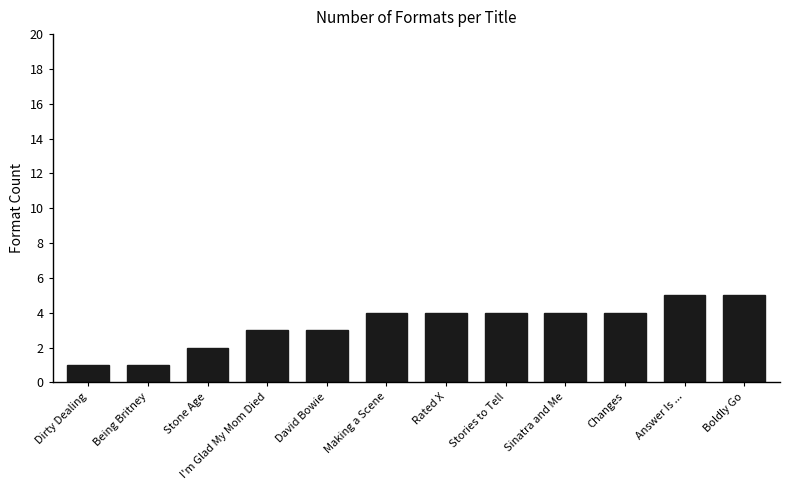

What is the sum of all values?

40